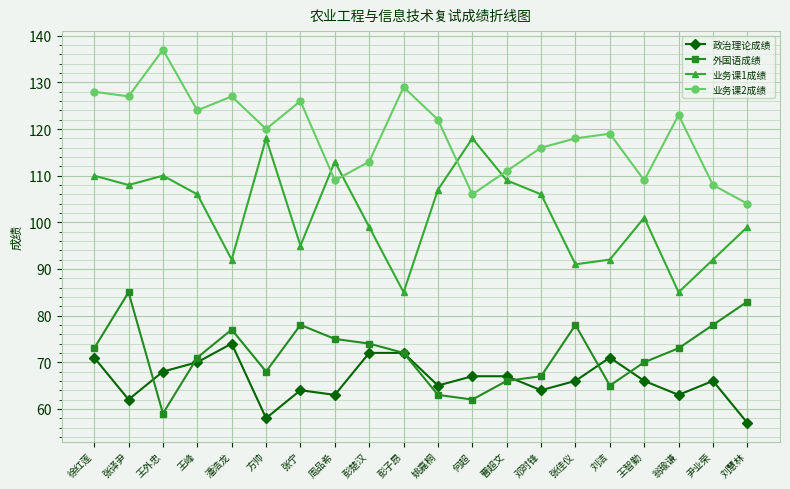

At which label does 政治理论成绩 reach its minimum?

刘慧林